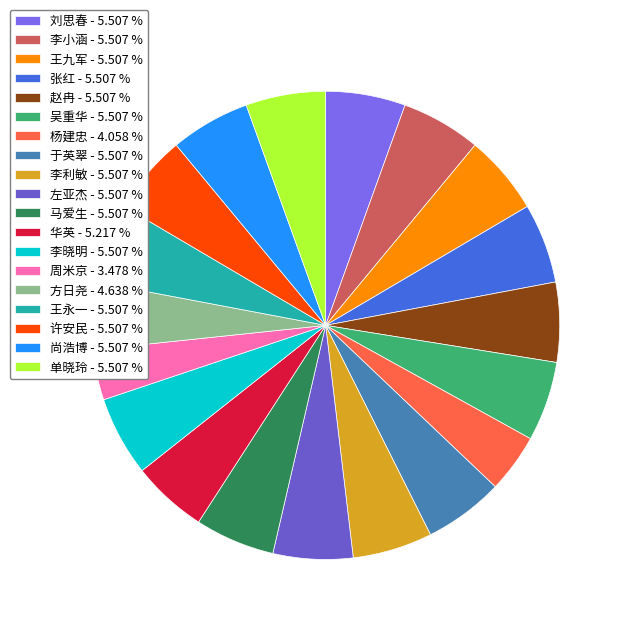

Which slice is the smallest?

周米京 - 3.478 %